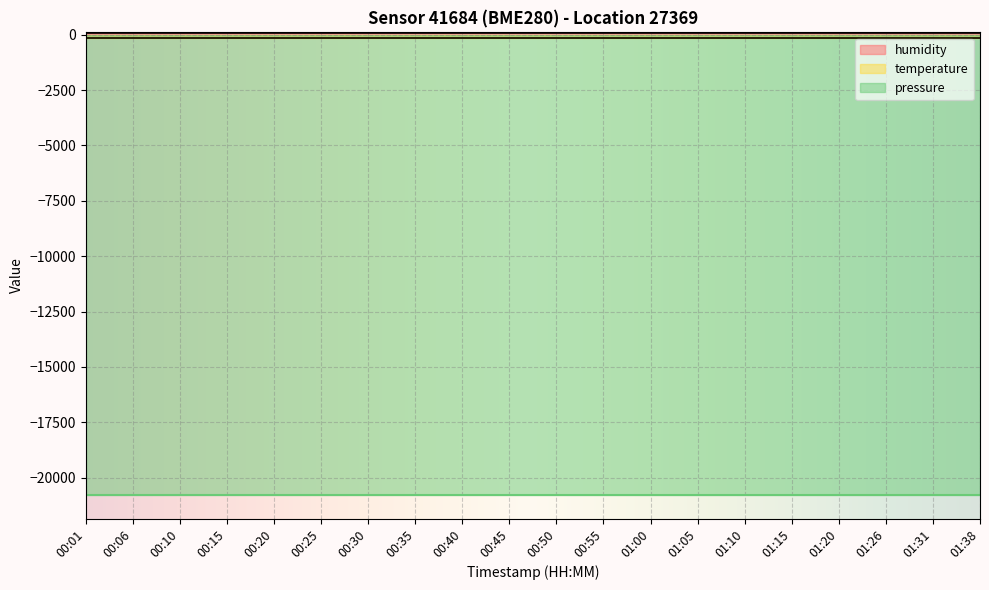

Which series has the largest range (max minus min)?

humidity